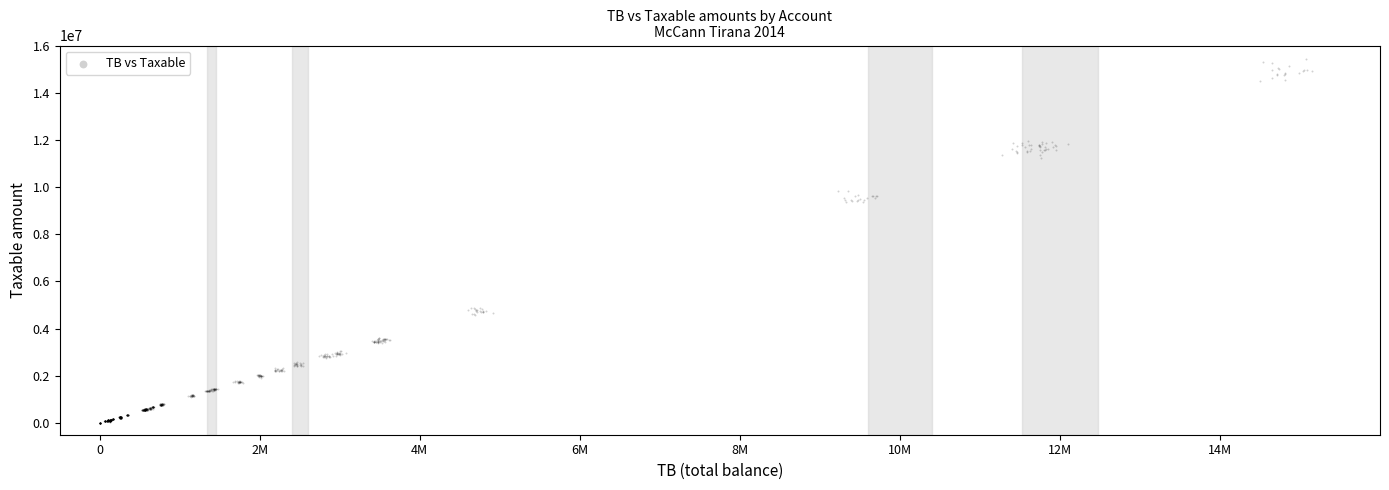

What is the range of X values (max minus min)?

15146003.8